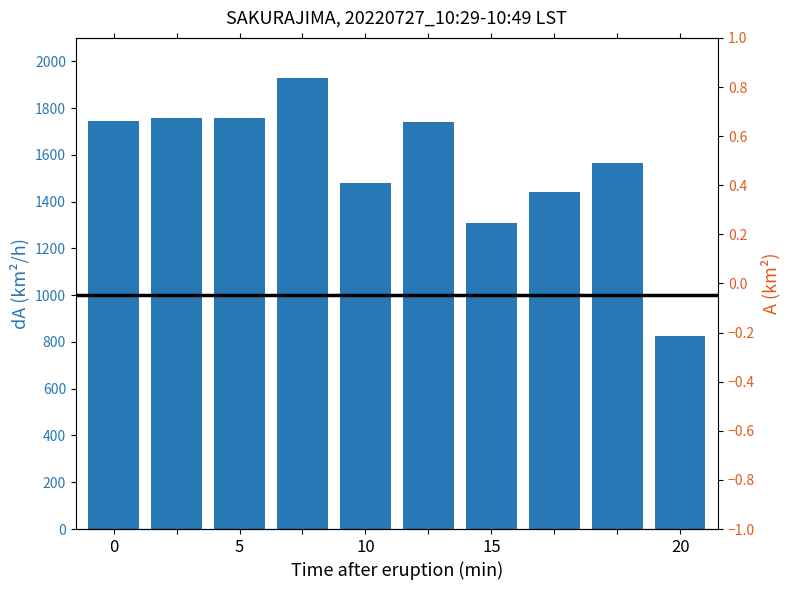

Does the chart contain any negative values?

No